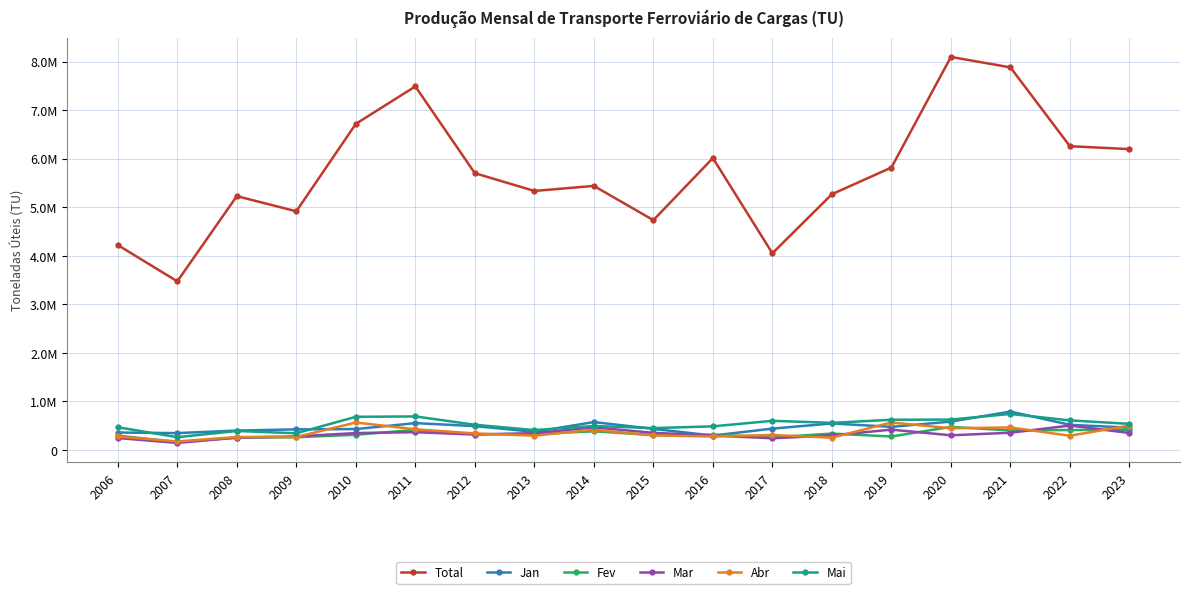

What are all the series names shown in the legend?

Total, Jan, Fev, Mar, Abr, Mai